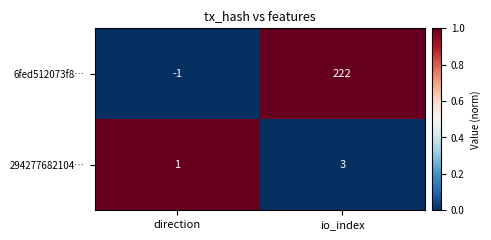

True or false: 6fed512073f8… has a value of 108 at io_index.

False